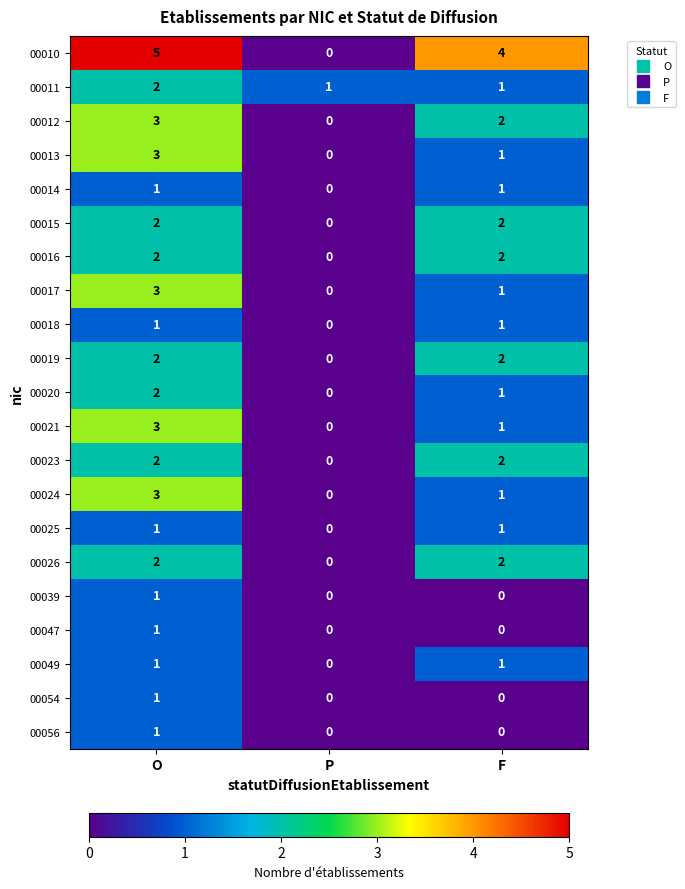

At which label does 00021 reach its peak?

O